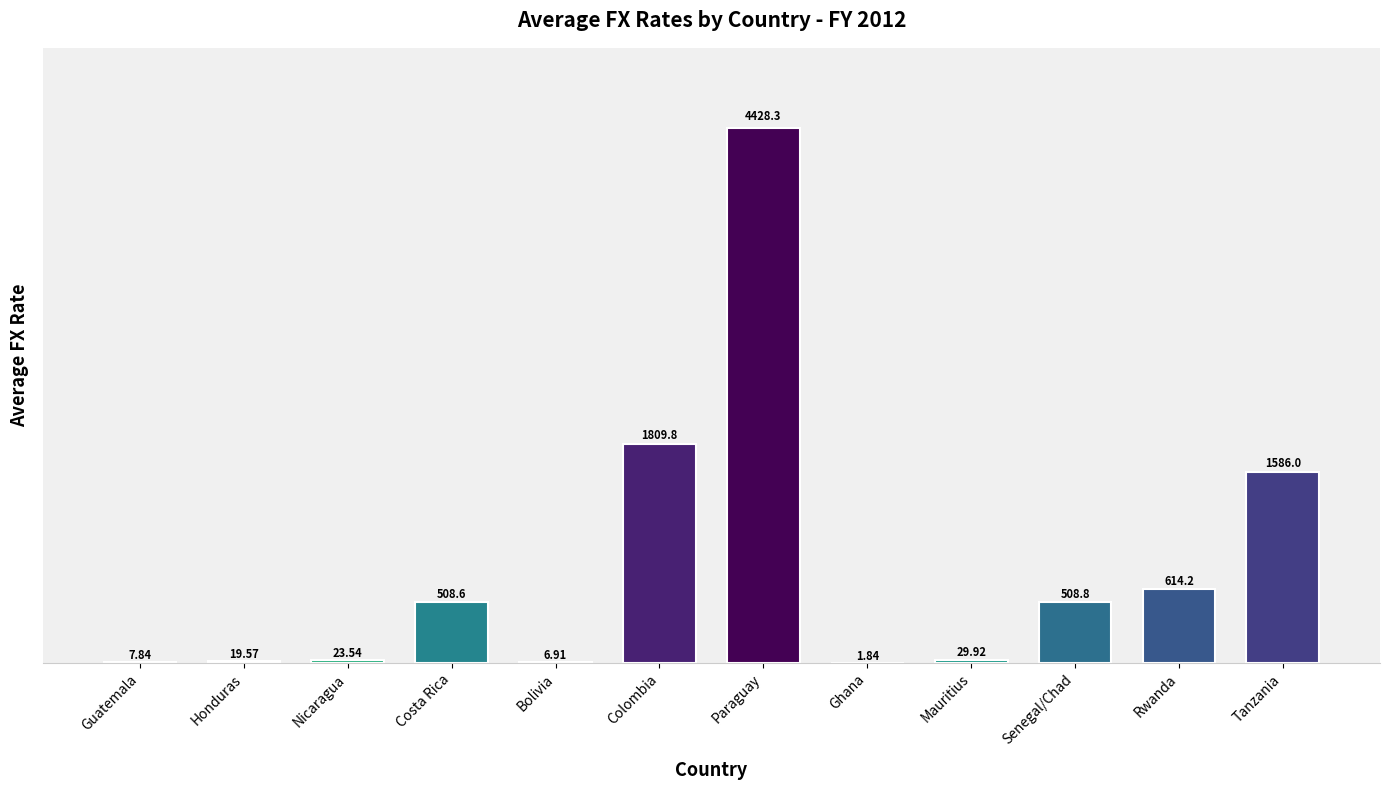

Which category has the highest value across all series?

Paraguay